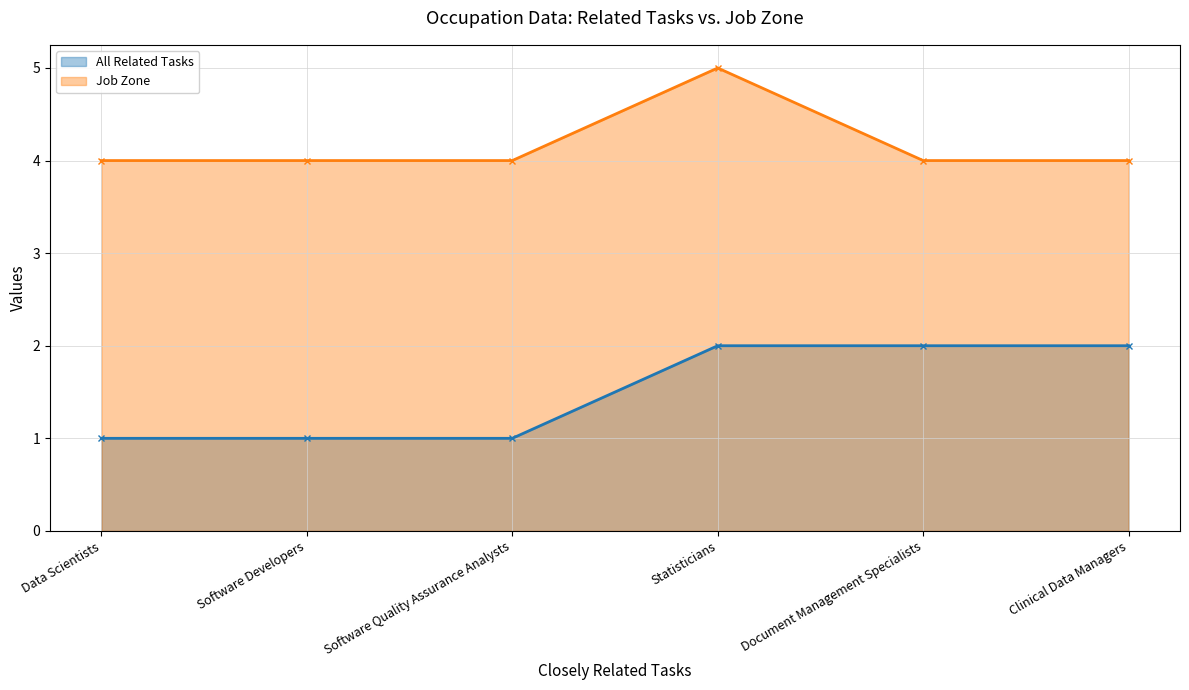

Rank the series by their average value, from lowest to highest.

All Related Tasks, Job Zone